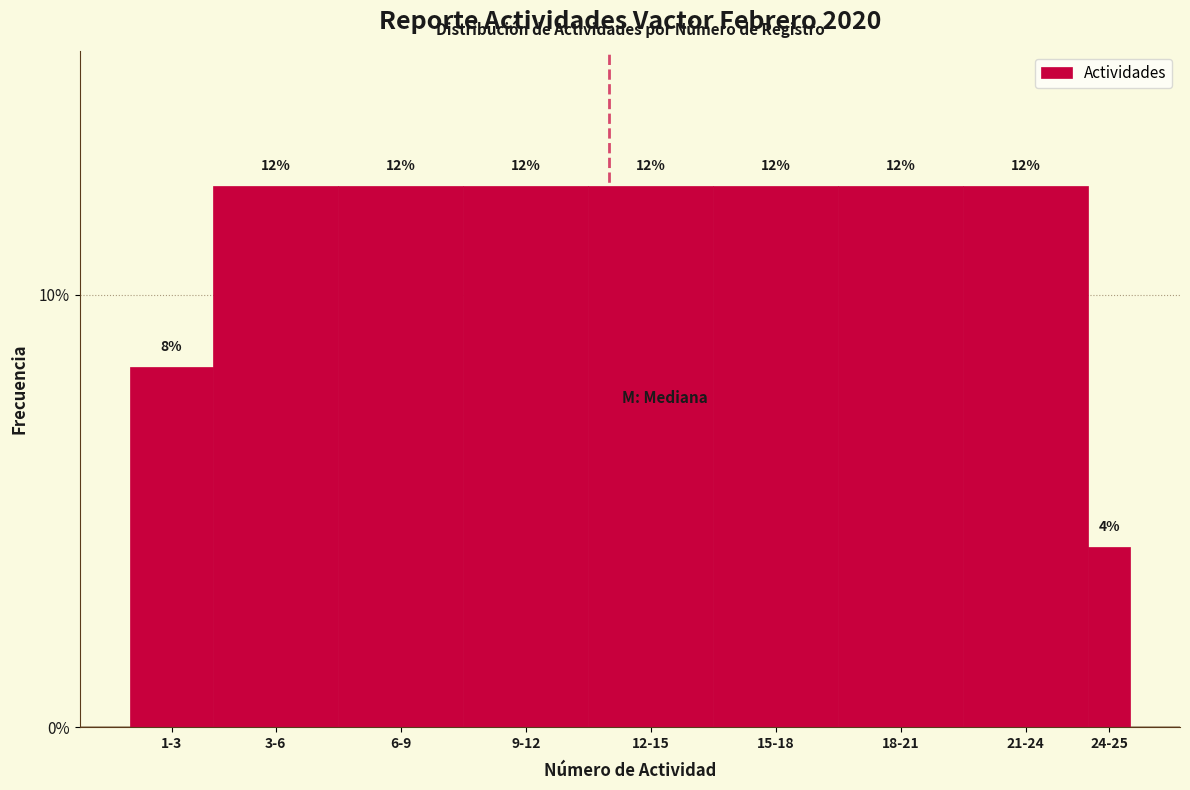

Are the bars horizontal?

No